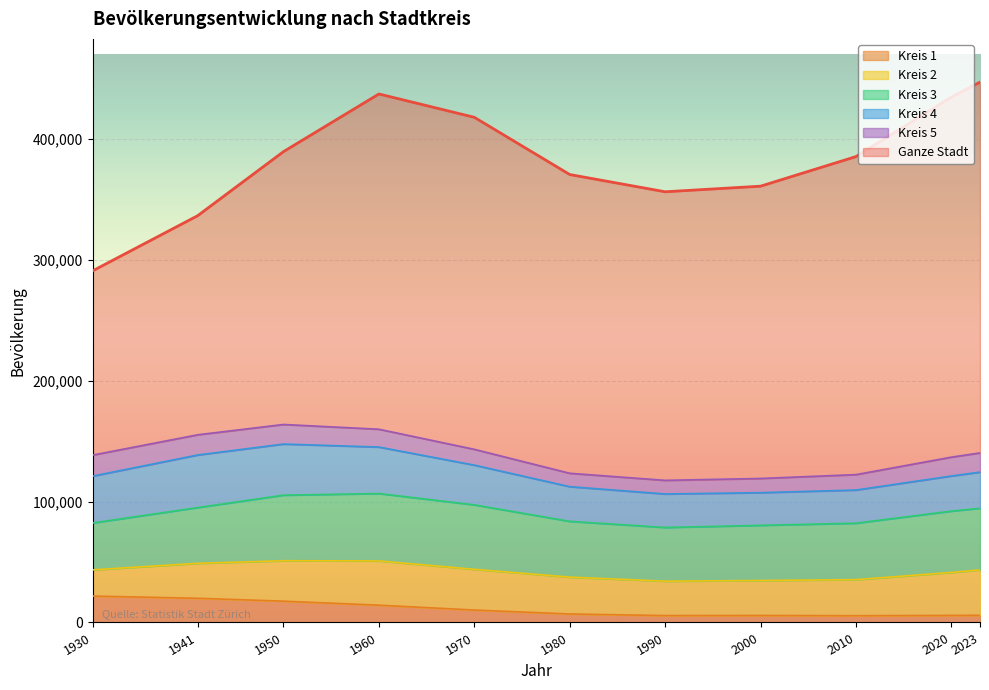

True or false: Kreis 2 and Ganze Stadt cross at least once.

False